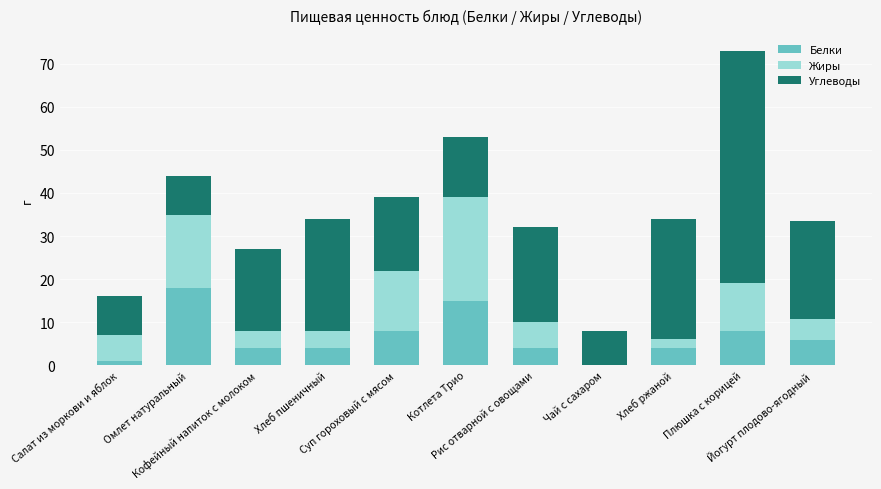

What is the sum of all Белки values?

71.8